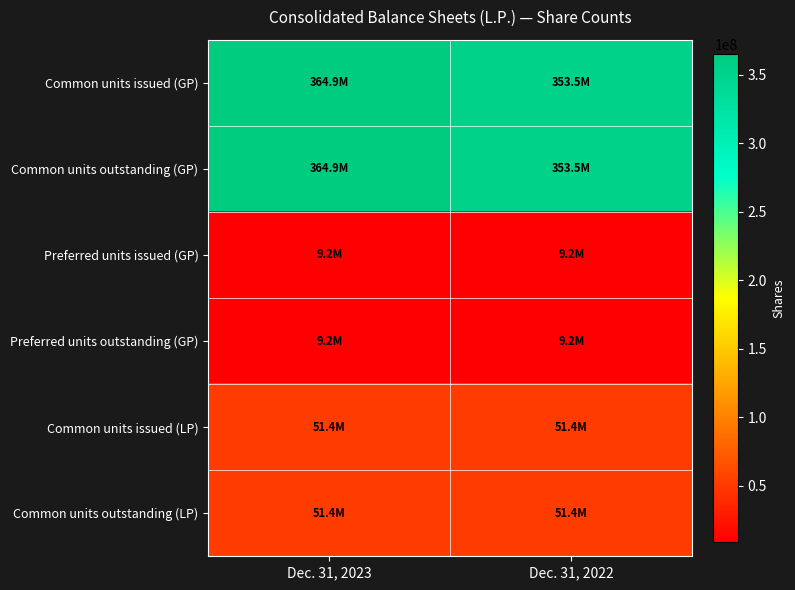

Count the number of categories in the chart.

2